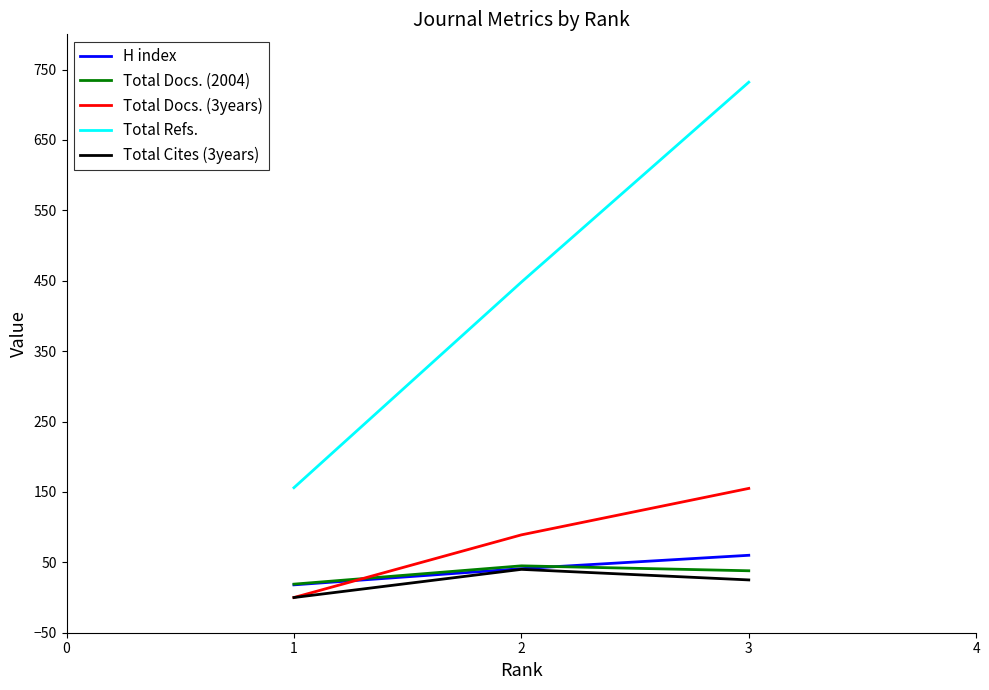

What is the value of the H index point at the 2nd from the left?

41